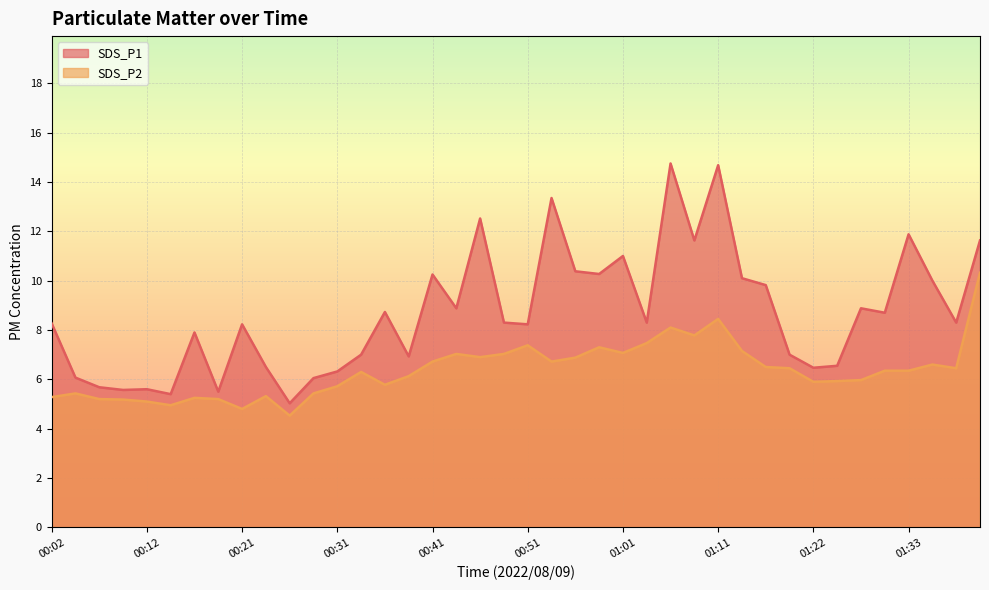

How many values in the SDS_P2 series exceed 6?

23